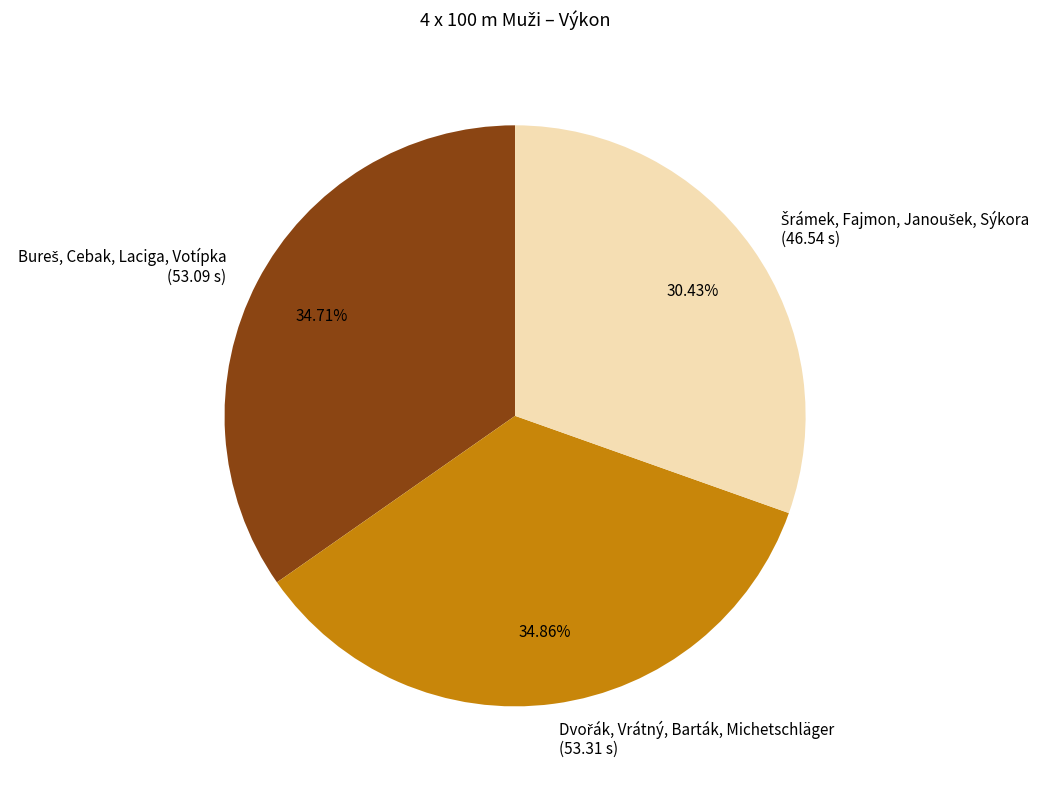

Is there any slice that represents more than half of the pie?

No